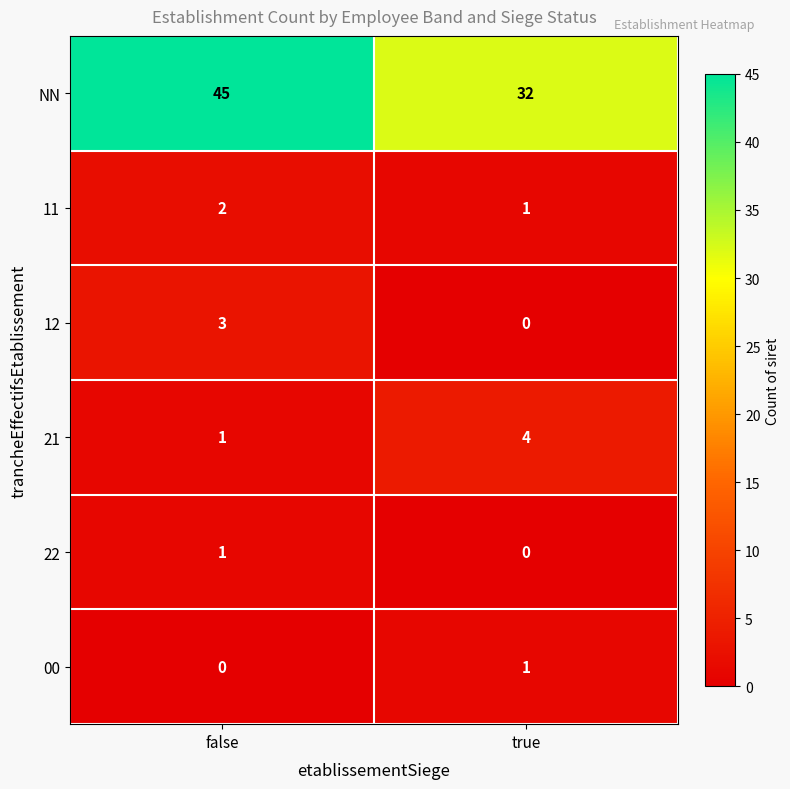

What is the difference between the highest and lowest values at true?

32